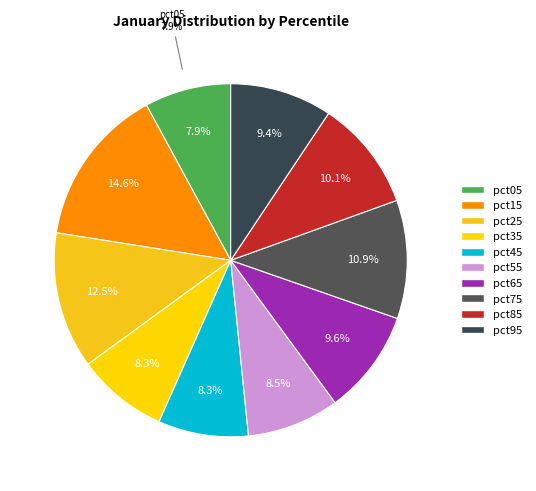

Is there any slice that represents more than half of the pie?

No